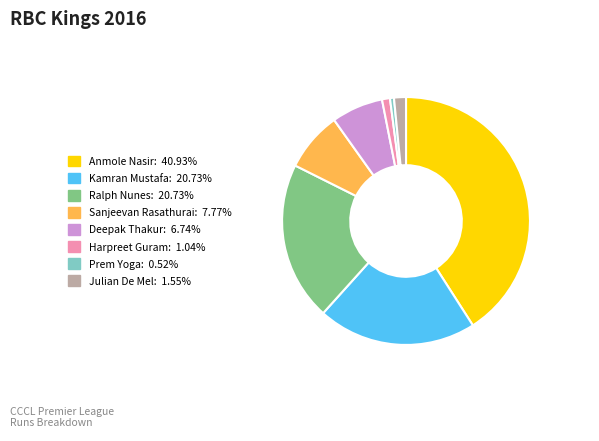

Is the sum of Ralph Nunes and Sanjeevan Rasathurai greater than half?

No